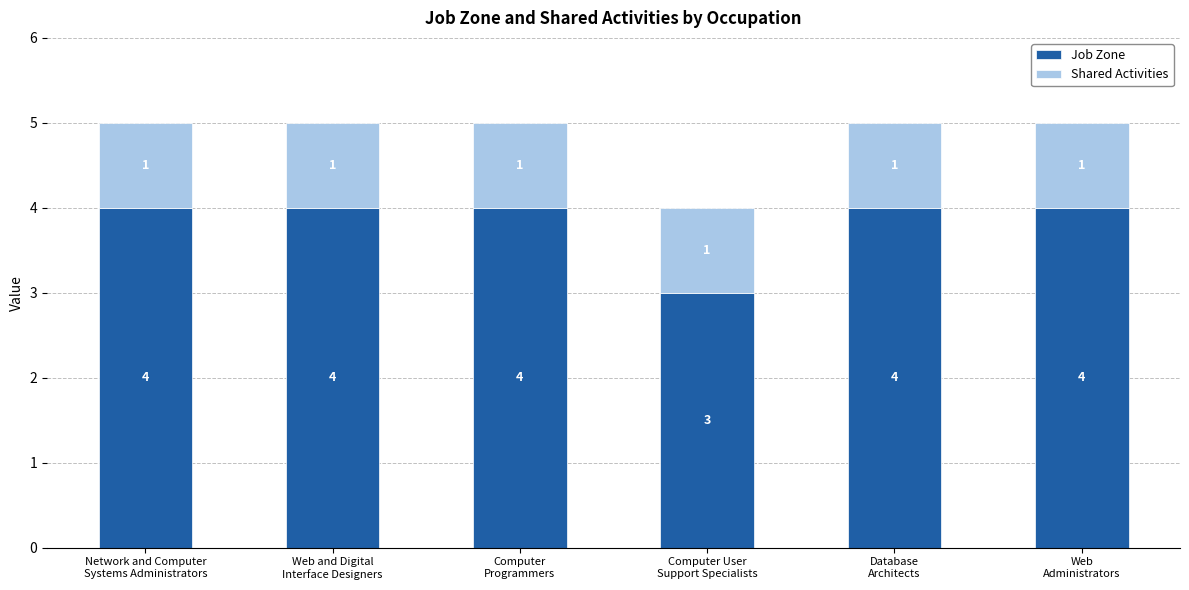

What is the average value of the Job Zone series?

4